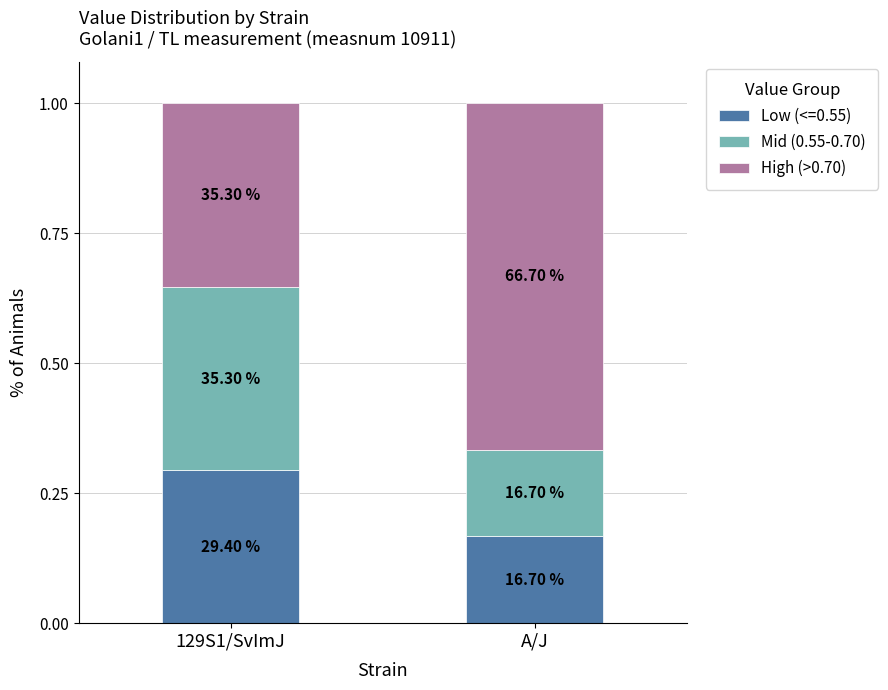

The Mid (0.55-0.70) series shows 0.2 at A/J. True or false?

True